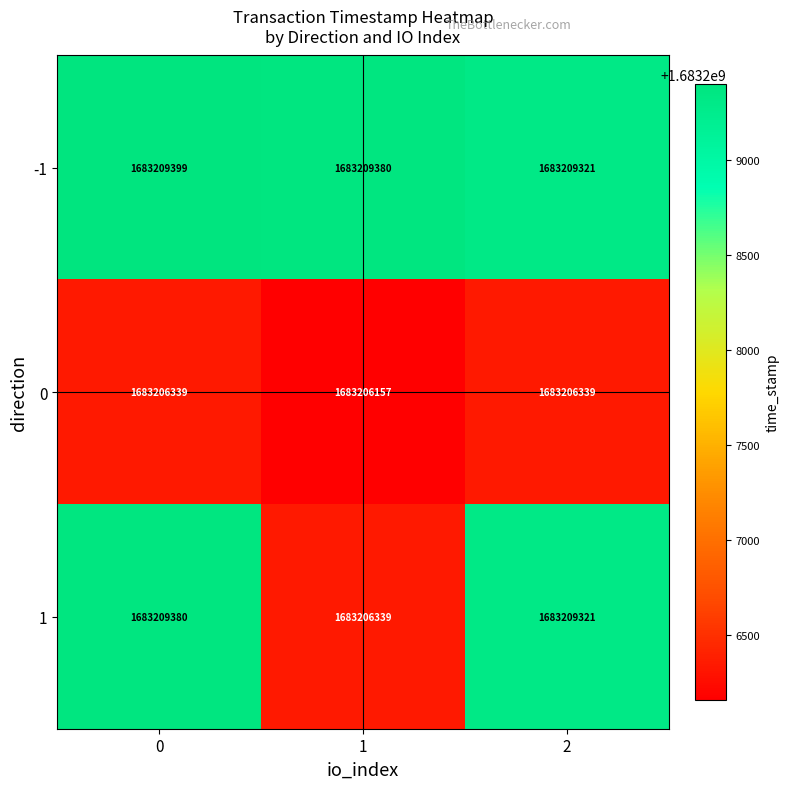

Which series has the largest range (max minus min)?

1